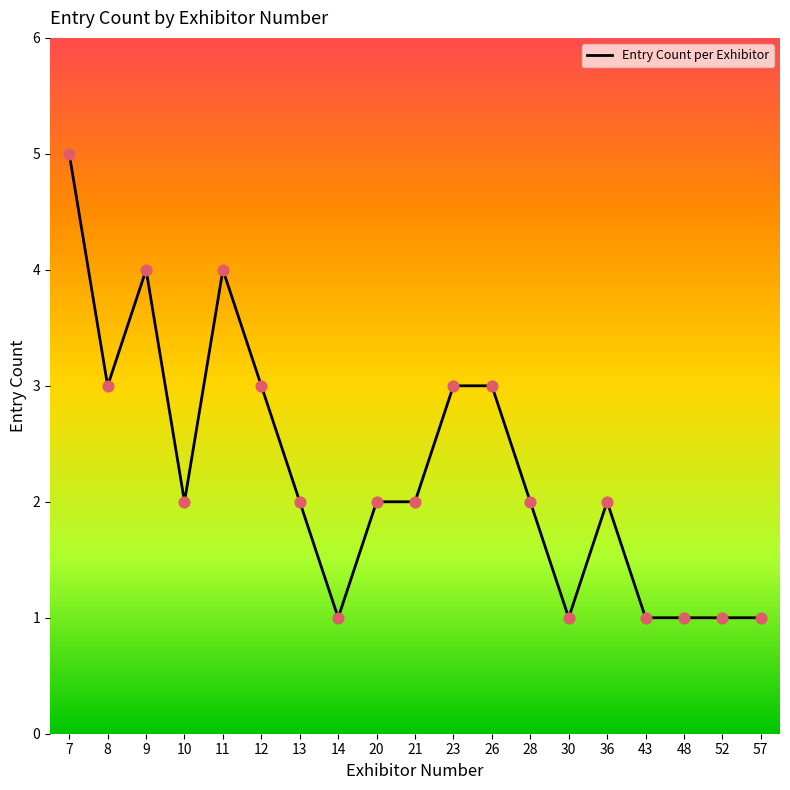

What is the change in value from 21 to 43?

-1